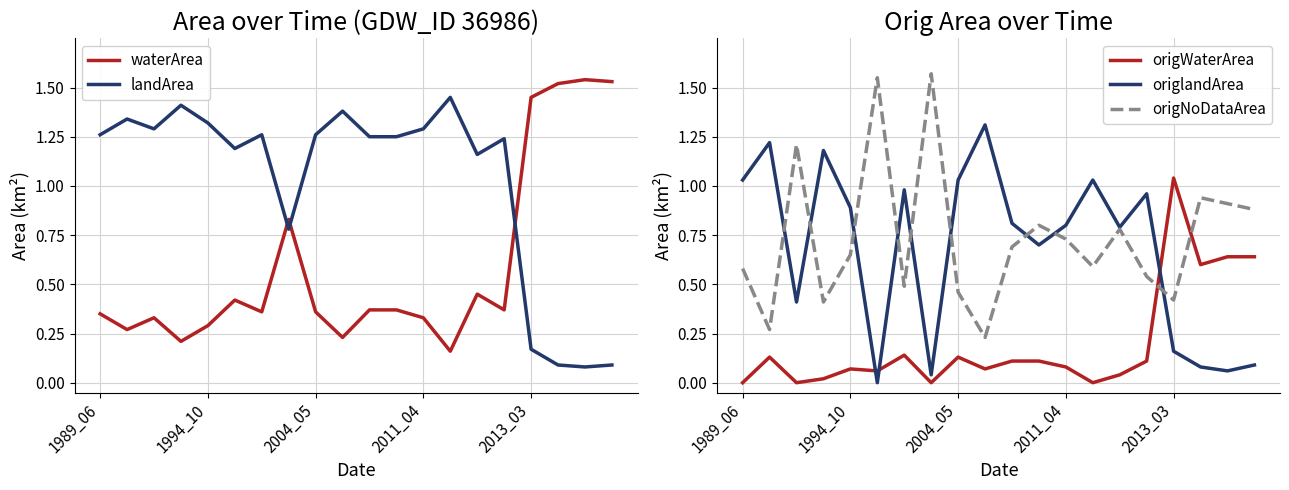

At which category does the chart reach its minimum across all series?

1989_06